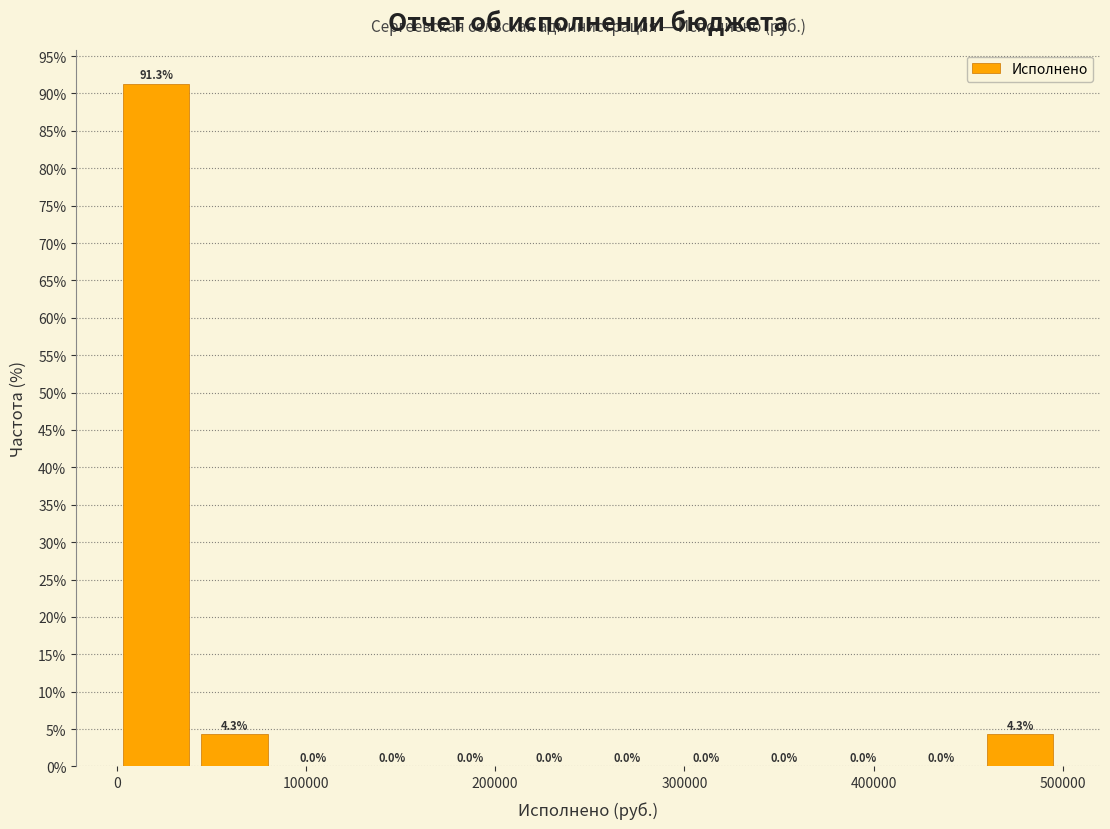

What is the height of the bar covering 0 to 40000 on the x-axis? The bar edges are not printed on the chart, so give them approximately, as read against the axis.

91.3